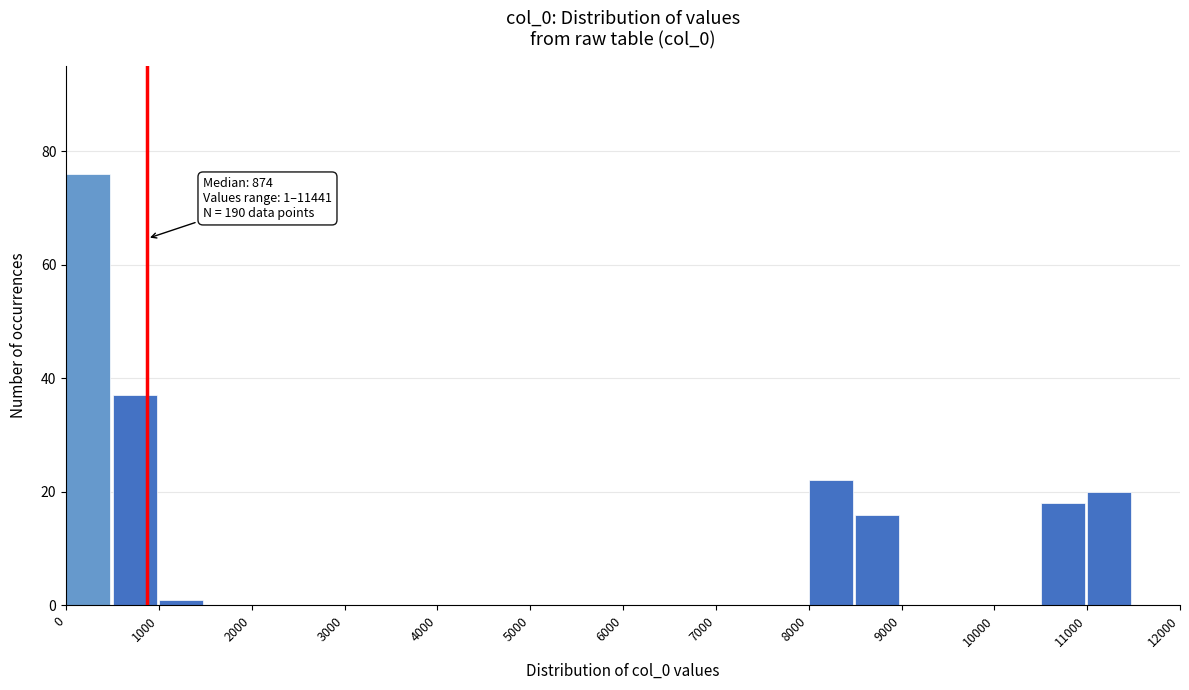

Which range on the x-axis has the tallest bar?

0 to 500